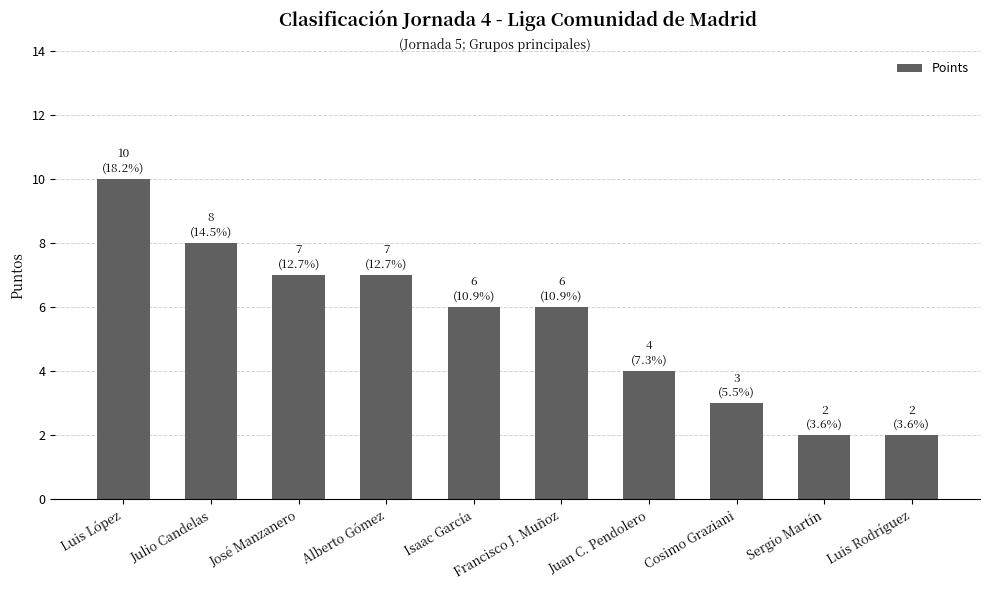

Approximately how many times larger is the value at Francisco J. Muñoz compared to Cosimo Graziani?

2.0